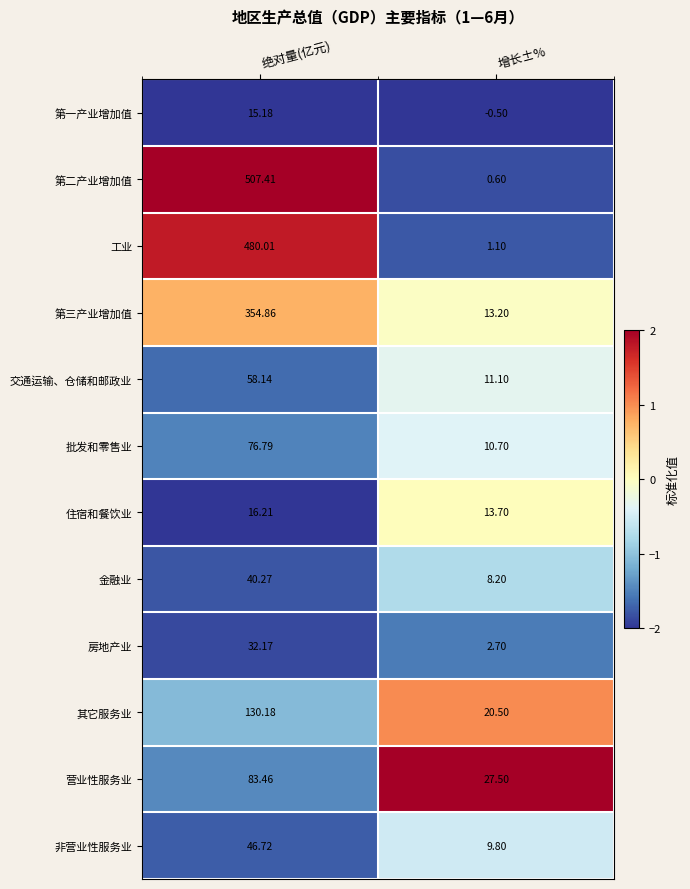

At which category does the chart reach its peak across all series?

绝对量(亿元)